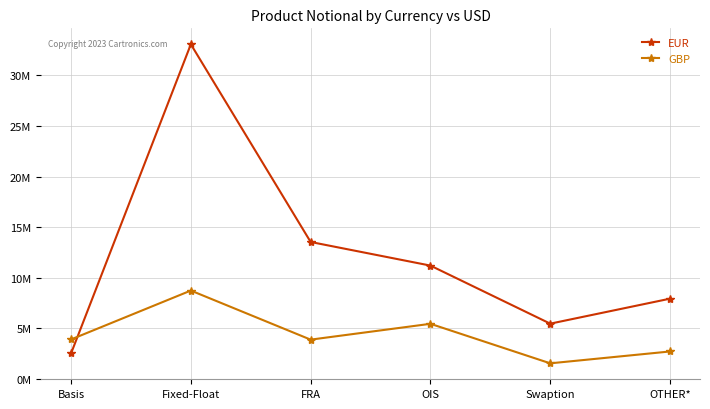

Which series ends up on top after the final intersection of EUR and GBP?

EUR